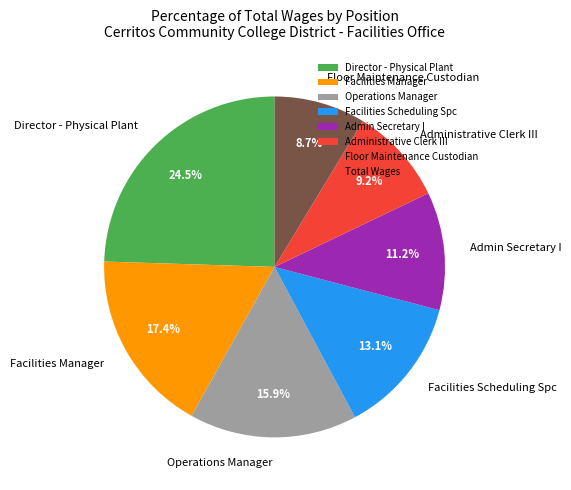

Is the sum of Admin Secretary I and Facilities Manager greater than half?

No